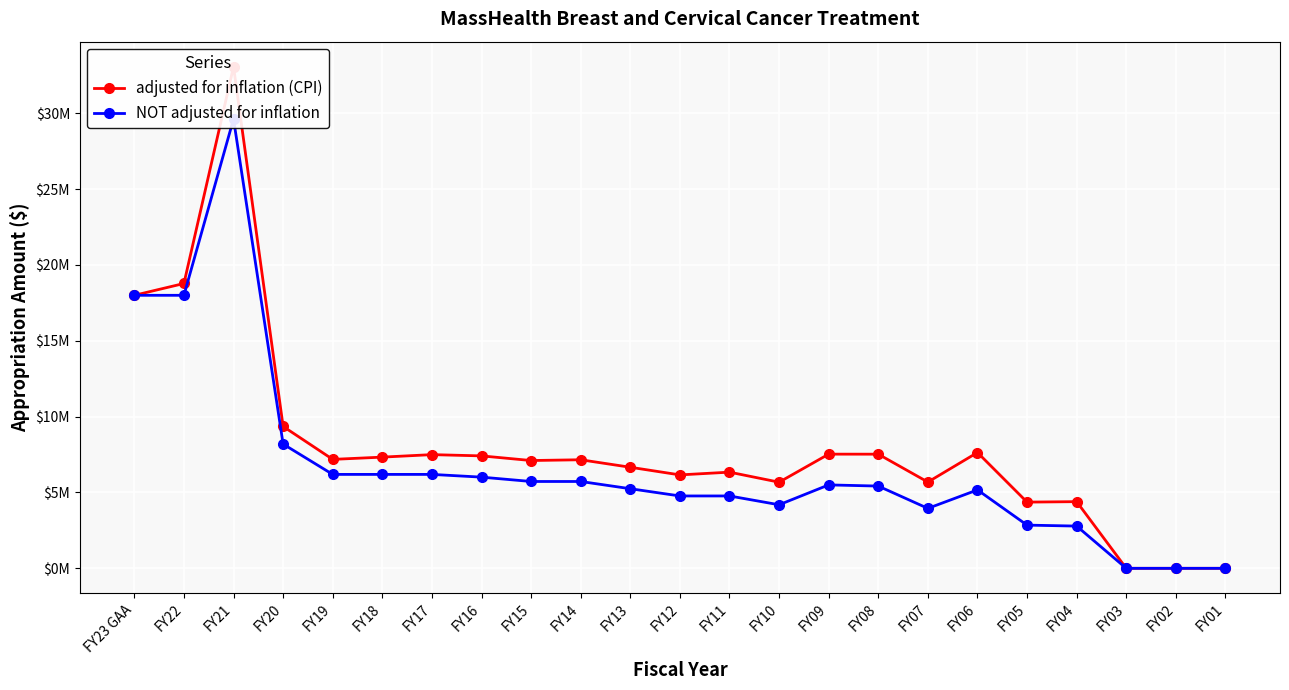

Is it true that NOT adjusted for inflation equals 9458684 at FY14?

False